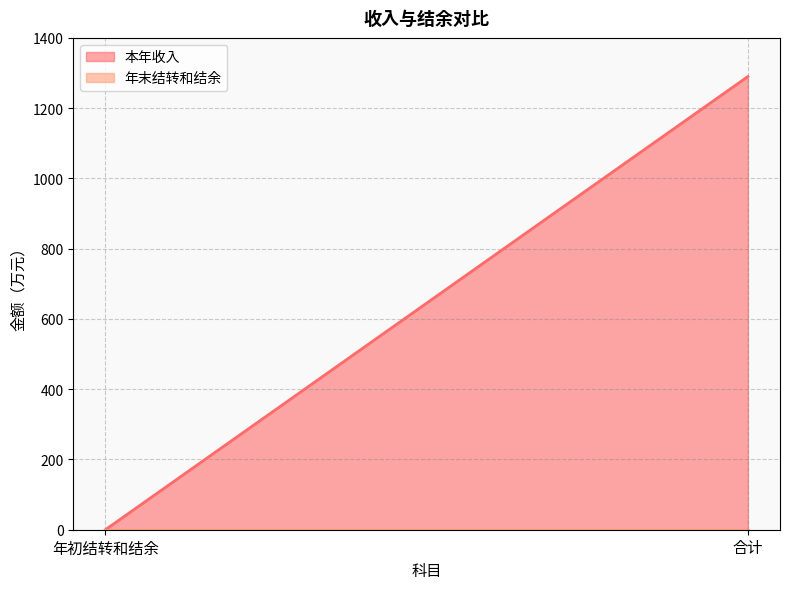

Which series has the widest spread of values?

本年收入